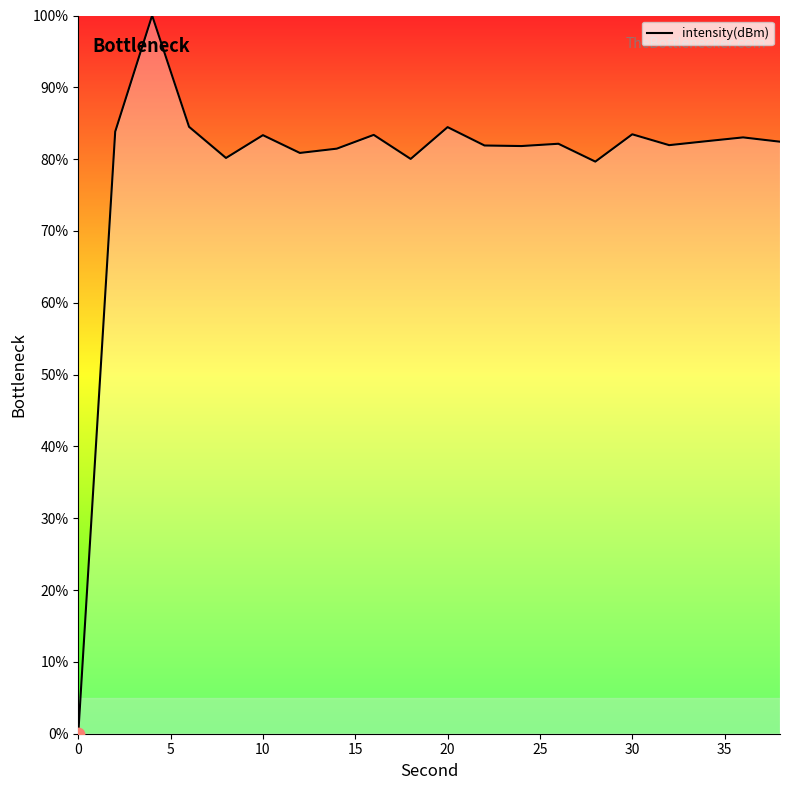

What is the difference between the maximum and minimum values?

100.0